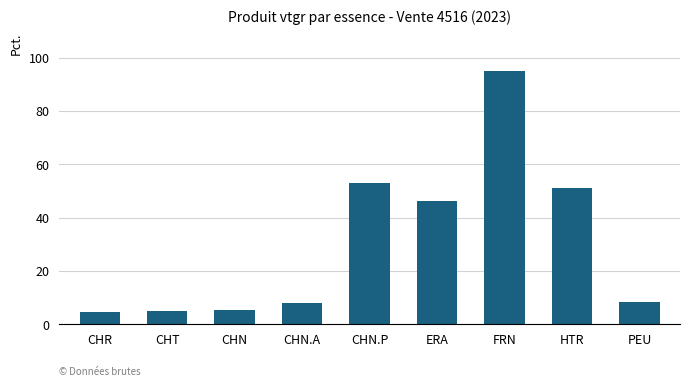

How many bars are there in total?

9